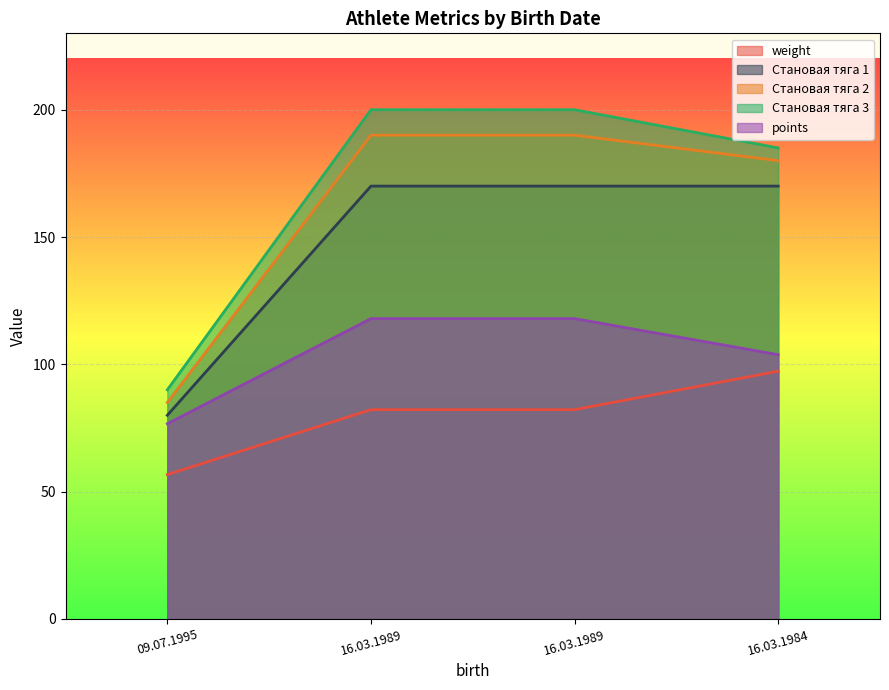

How many data points in weight are less than 82?

1